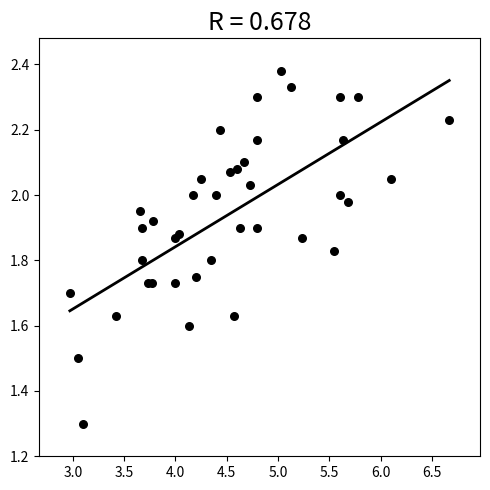

What Y value in the scatter plot is closest to 1?

1.3